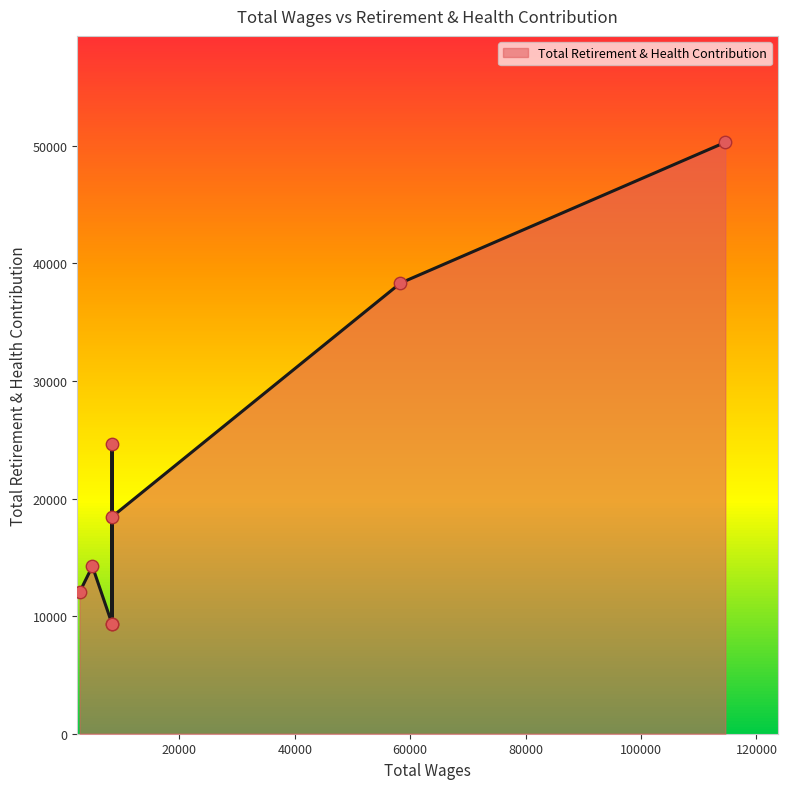

What is the change in value from 8341.0 to 4934.0?

+4905